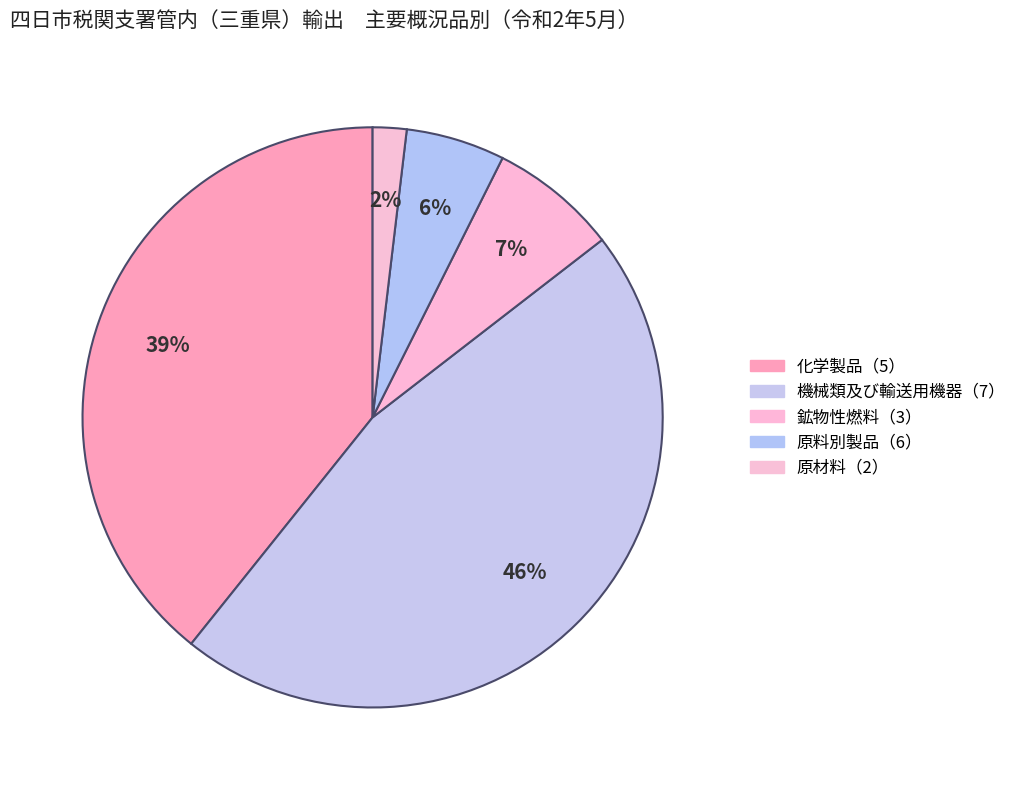

How many slices are in this pie chart?

5